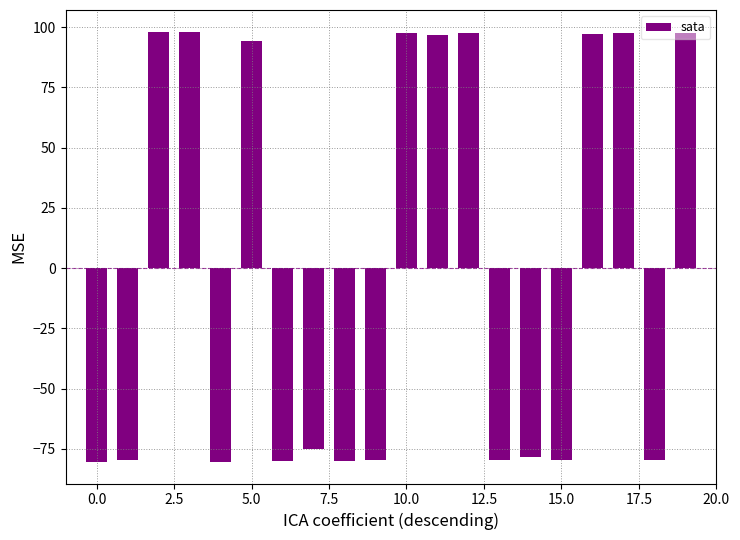

What is the minimum value shown in the chart?

-80.5